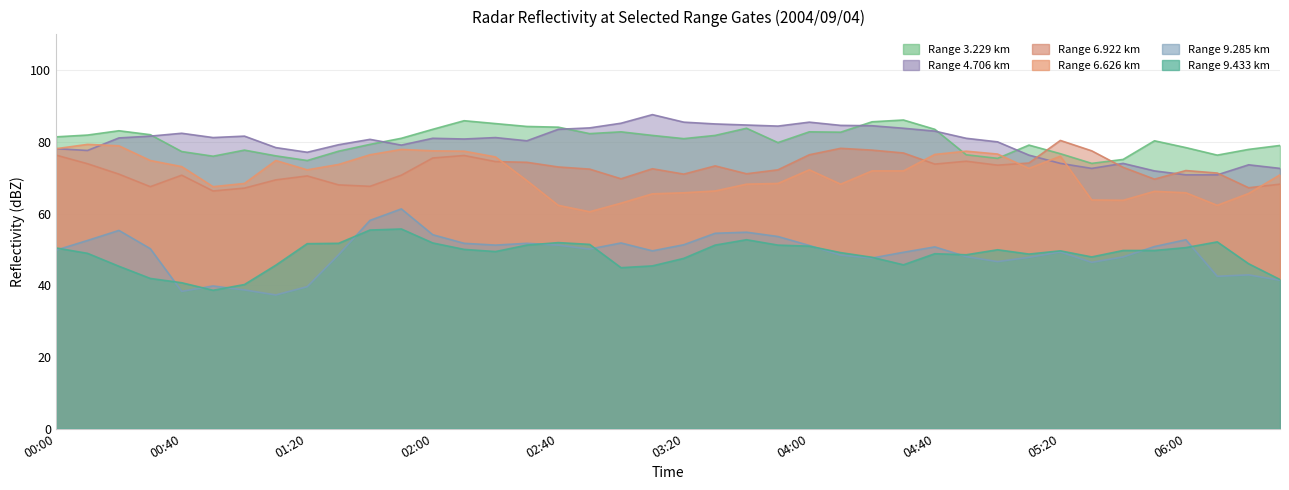

What are all the series names shown in the legend?

9.433, 6.626, 9.285, 3.229, 6.922, 4.706